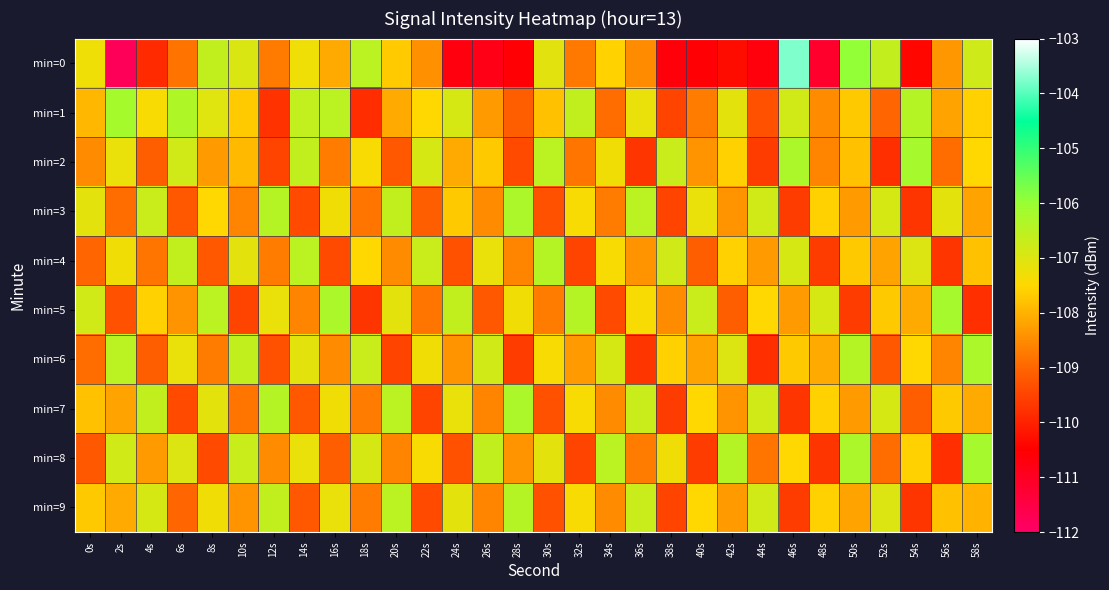

Reading left to right, extract all data points from this chart.

min=0: 0s=-107.3	2s=-111.8	4s=-109.9	6s=-108.8	8s=-106.6	10s=-107.0	12s=-108.7	14s=-107.3	16s=-108.1	18s=-106.5	20s=-107.7	22s=-108.4	24s=-110.7	26s=-110.8	28s=-110.6	30s=-107.1	32s=-108.7	34s=-107.6	36s=-108.5	38s=-110.7	40s=-110.6	42s=-110.3	44s=-110.7	46s=-103.8	48s=-111.2	50s=-105.9	52s=-106.6	54s=-110.4	56s=-108.3	58s=-106.8
min=1: 0s=-107.9	2s=-106.2	4s=-107.4	6s=-106.3	8s=-107.0	10s=-107.7	12s=-109.8	14s=-106.6	16s=-106.5	18s=-109.8	20s=-108.1	22s=-107.5	24s=-106.9	26s=-108.3	28s=-109.1	30s=-107.8	32s=-106.6	34s=-108.9	36s=-107.2	38s=-109.5	40s=-108.7	42s=-107.1	44s=-109.3	46s=-106.8	48s=-108.5	50s=-107.7	52s=-109.0	54s=-106.4	56s=-108.2	58s=-107.6
min=2: 0s=-108.5	2s=-107.2	4s=-109.1	6s=-106.8	8s=-108.3	10s=-107.9	12s=-109.5	14s=-106.6	16s=-108.7	18s=-107.4	20s=-109.2	22s=-106.9	24s=-108.1	26s=-107.7	28s=-109.4	30s=-106.5	32s=-108.8	34s=-107.3	36s=-109.7	38s=-106.7	40s=-108.4	42s=-107.6	44s=-109.6	46s=-106.3	48s=-108.6	50s=-107.8	52s=-109.8	54s=-106.2	56s=-108.9	58s=-107.5
min=3: 0s=-107.1	2s=-108.9	4s=-106.7	6s=-109.2	8s=-107.5	10s=-108.6	12s=-106.4	14s=-109.4	16s=-107.3	18s=-108.8	20s=-106.6	22s=-109.1	24s=-107.7	26s=-108.5	28s=-106.3	30s=-109.3	32s=-107.4	34s=-108.7	36s=-106.5	38s=-109.5	40s=-107.2	42s=-108.4	44s=-106.8	46s=-109.6	48s=-107.6	50s=-108.3	52s=-106.9	54s=-109.7	56s=-107.1	58s=-108.2
min=4: 0s=-109.0	2s=-107.3	4s=-108.8	6s=-106.6	8s=-109.2	10s=-107.1	12s=-108.7	14s=-106.5	16s=-109.4	18s=-107.5	20s=-108.5	22s=-106.7	24s=-109.3	26s=-107.2	28s=-108.6	30s=-106.4	32s=-109.5	34s=-107.4	36s=-108.4	38s=-106.8	40s=-109.1	42s=-107.6	44s=-108.3	46s=-106.9	48s=-109.6	50s=-107.7	52s=-108.2	54s=-107.0	56s=-109.7	58s=-107.8
min=5: 0s=-106.8	2s=-109.3	4s=-107.6	6s=-108.4	8s=-106.5	10s=-109.5	12s=-107.2	14s=-108.6	16s=-106.3	18s=-109.7	20s=-107.1	22s=-108.8	24s=-106.6	26s=-109.2	28s=-107.3	30s=-108.7	32s=-106.4	34s=-109.4	36s=-107.4	38s=-108.5	40s=-106.7	42s=-109.1	44s=-107.5	46s=-108.3	48s=-106.9	50s=-109.6	52s=-107.7	54s=-108.1	56s=-106.2	58s=-109.8
min=6: 0s=-108.9	2s=-106.5	4s=-109.1	6s=-107.2	8s=-108.7	10s=-106.6	12s=-109.3	14s=-107.1	16s=-108.5	18s=-106.7	20s=-109.5	22s=-107.3	24s=-108.4	26s=-106.8	28s=-109.6	30s=-107.4	32s=-108.3	34s=-106.9	36s=-109.7	38s=-107.6	40s=-108.2	42s=-107.0	44s=-109.8	46s=-107.7	48s=-108.1	50s=-106.4	52s=-109.2	54s=-107.5	56s=-108.6	58s=-106.3
min=7: 0s=-107.8	2s=-108.2	4s=-106.6	6s=-109.4	8s=-107.1	10s=-108.8	12s=-106.4	14s=-109.2	16s=-107.3	18s=-108.7	20s=-106.5	22s=-109.5	24s=-107.2	26s=-108.6	28s=-106.3	30s=-109.3	32s=-107.4	34s=-108.5	36s=-106.7	38s=-109.6	40s=-107.5	42s=-108.4	44s=-106.8	46s=-109.7	48s=-107.6	50s=-108.3	52s=-106.9	54s=-109.1	56s=-107.7	58s=-108.1
min=8: 0s=-109.2	2s=-106.8	4s=-108.3	6s=-107.0	8s=-109.4	10s=-106.7	12s=-108.5	14s=-107.2	16s=-109.1	18s=-106.9	20s=-108.6	22s=-107.4	24s=-109.3	26s=-106.6	28s=-108.4	30s=-107.1	32s=-109.5	34s=-106.5	36s=-108.7	38s=-107.3	40s=-109.6	42s=-106.4	44s=-108.8	46s=-107.5	48s=-109.7	50s=-106.3	52s=-108.9	54s=-107.6	56s=-109.8	58s=-106.2
min=9: 0s=-107.7	2s=-108.1	4s=-106.9	6s=-109.0	8s=-107.3	10s=-108.4	12s=-106.6	14s=-109.2	16s=-107.2	18s=-108.7	20s=-106.5	22s=-109.4	24s=-107.1	26s=-108.6	28s=-106.4	30s=-109.3	32s=-107.4	34s=-108.5	36s=-106.7	38s=-109.5	40s=-107.5	42s=-108.3	44s=-106.8	46s=-109.6	48s=-107.6	50s=-108.2	52s=-107.0	54s=-109.7	56s=-107.8	58s=-108.0